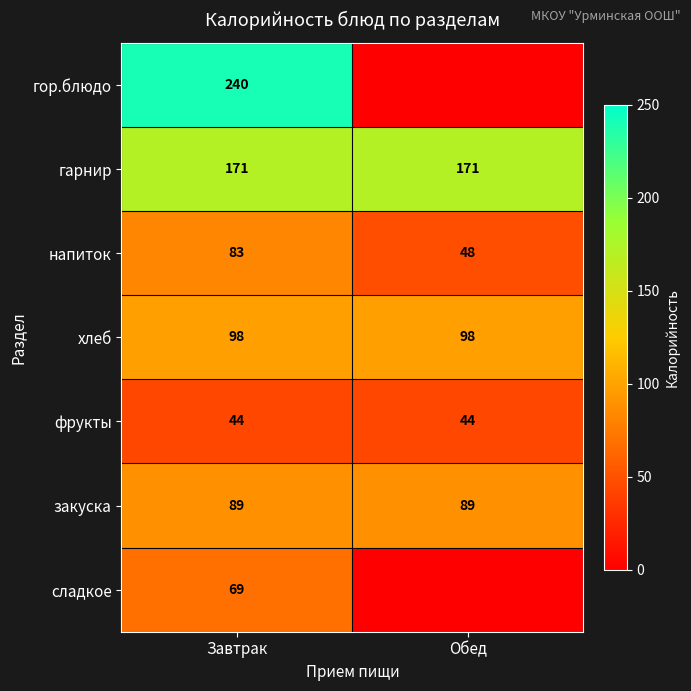

What is the spread (max minus min) of values at Обед?

171